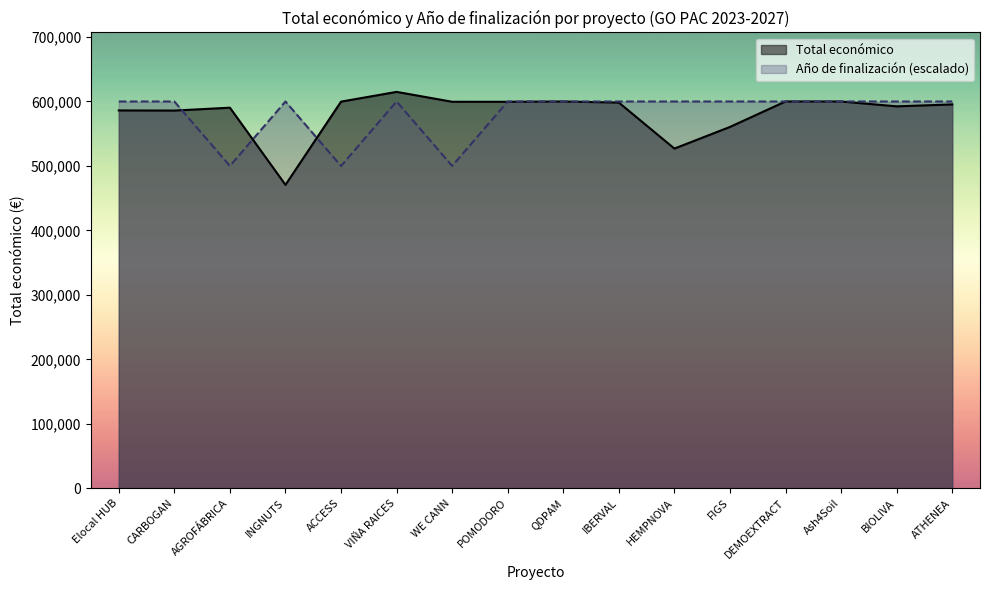

Between ACCESS and INGNUTS, which is larger?

ACCESS